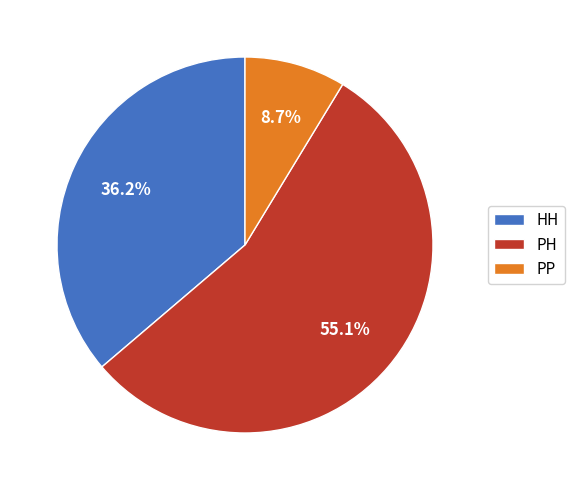

To the nearest percent, what portion does PH represent?

55%